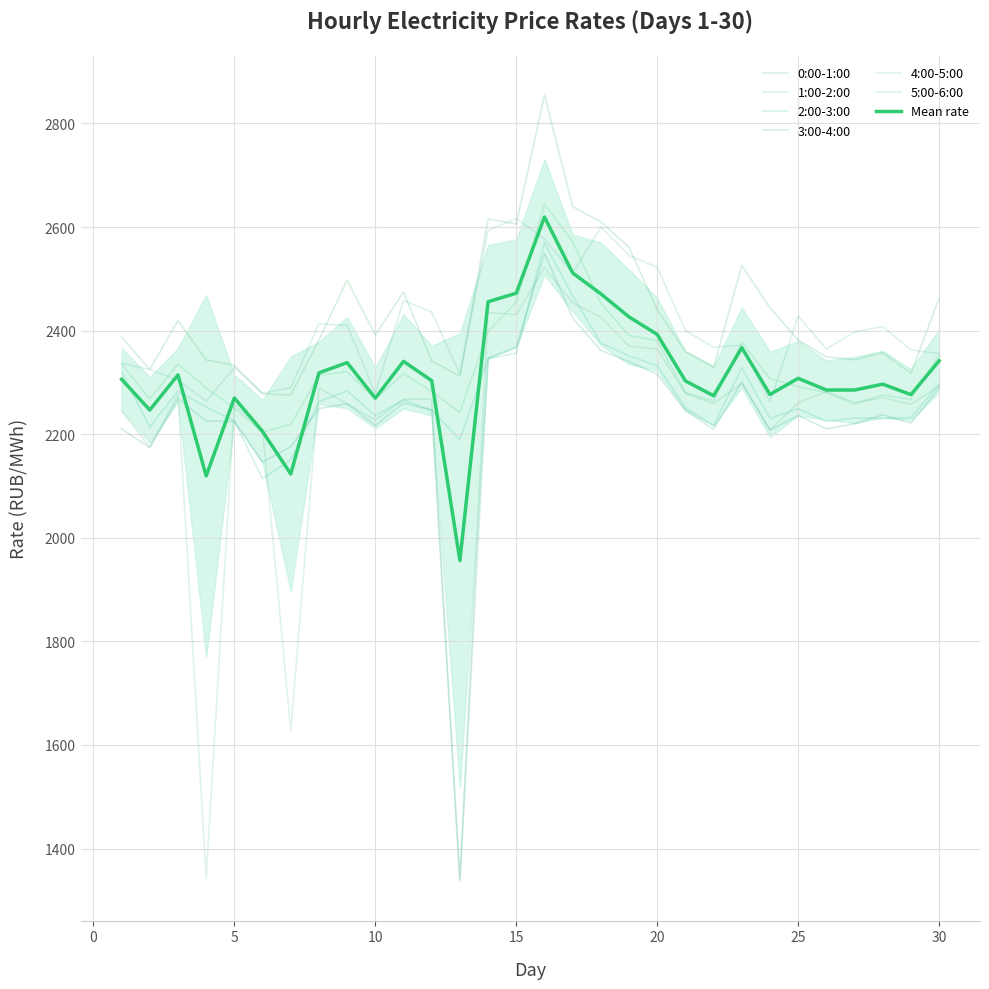

List the series in order of their peak value, highest first.

0:00-1:00, 1:00-2:00, 5:00-6:00, 2:00-3:00, 3:00-4:00, 4:00-5:00